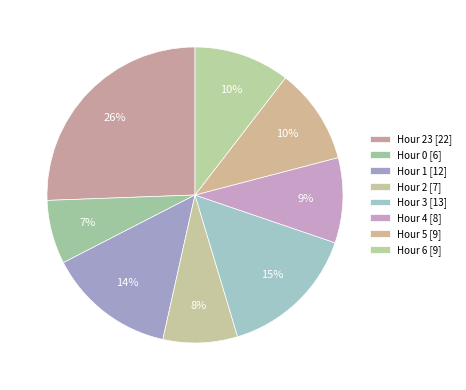

How many segments does this pie chart have?

8